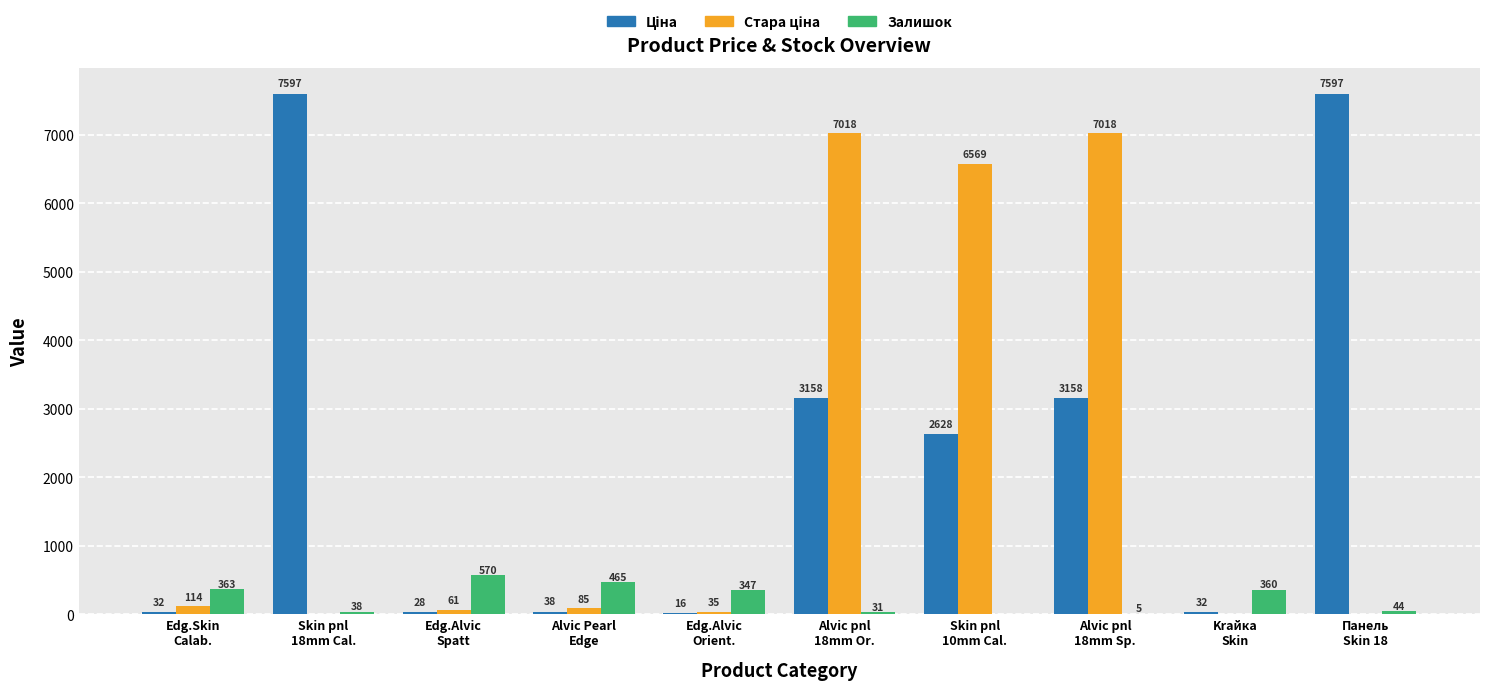

What is the maximum value for Залишок?

570.0